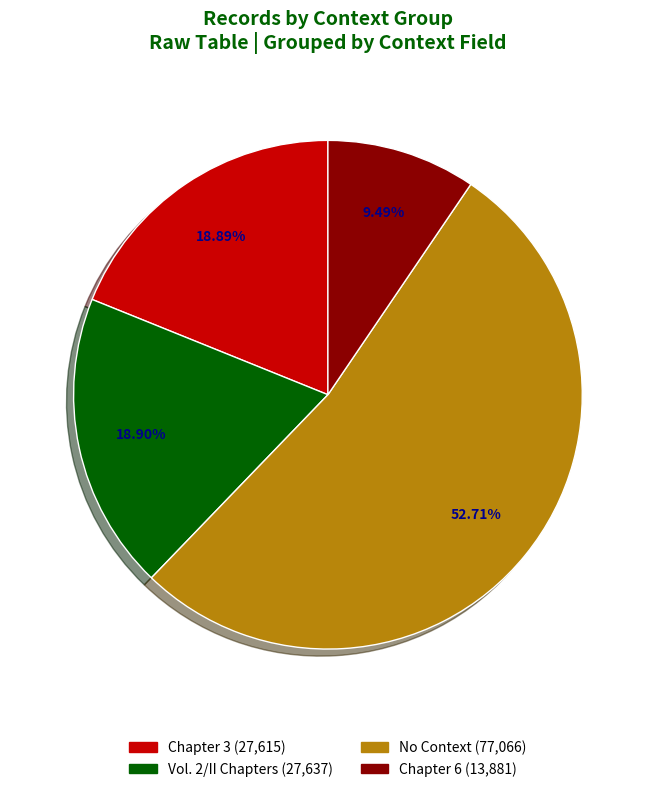

Is there any slice that represents more than half of the pie?

Yes